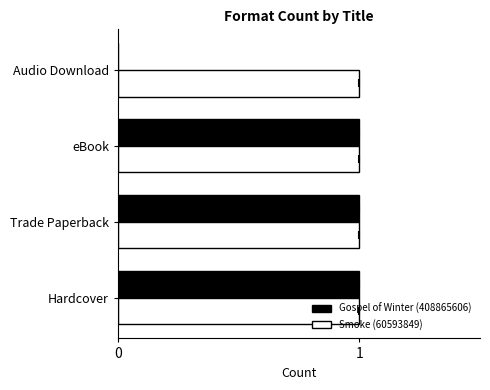

Count the number of categories in the chart.

4